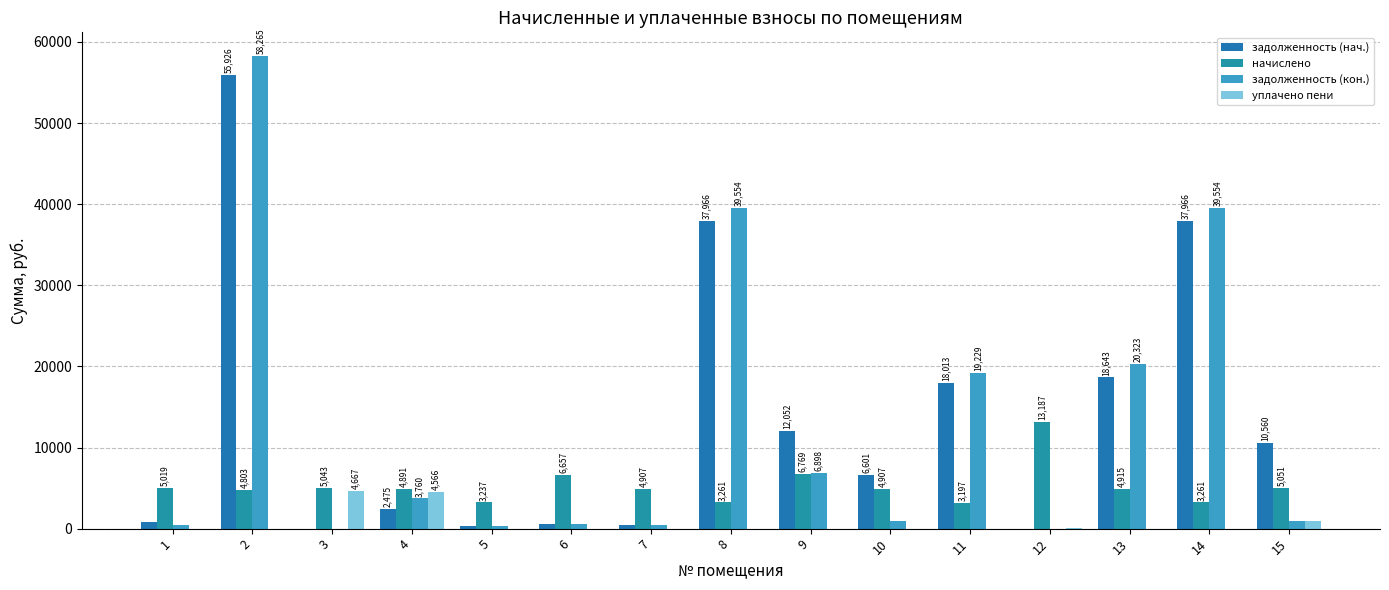

At how many categories does at least one series exceed 6254?

10